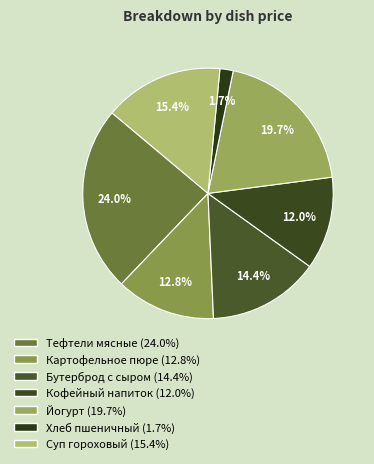

How many slices are in this pie chart?

7